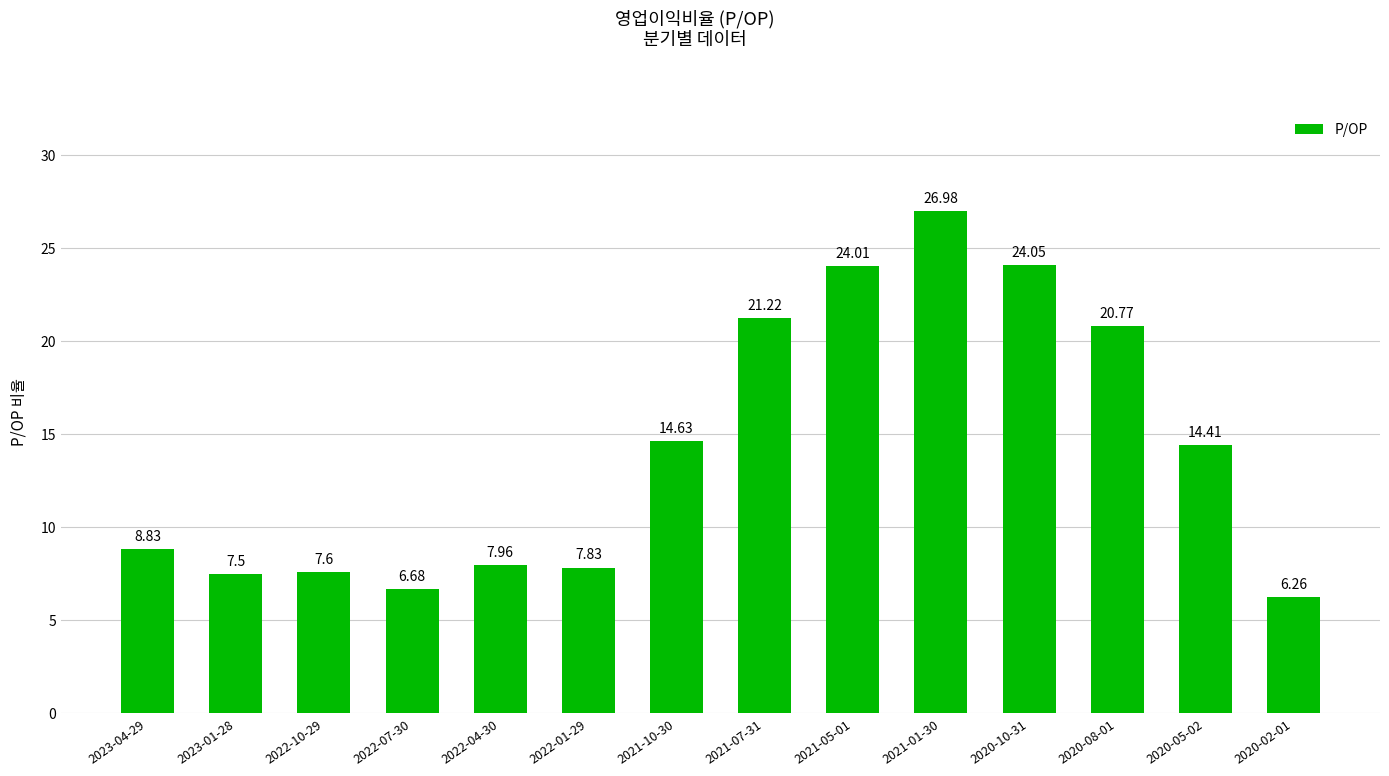

What is the label of the 10th bar from the left?

2021-01-30